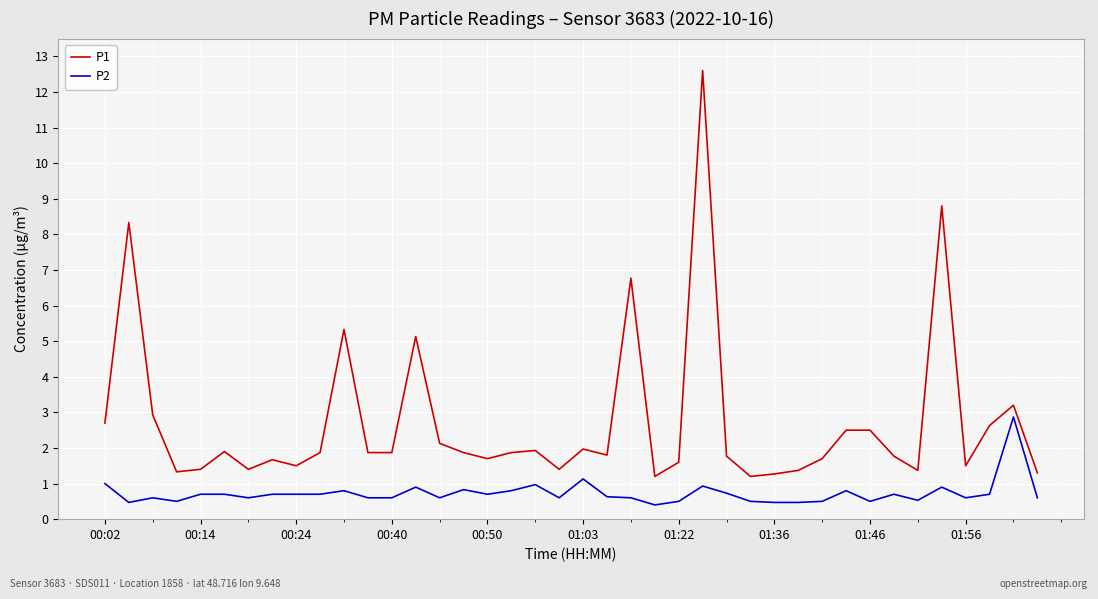

Which series has the largest total across all categories?

P1